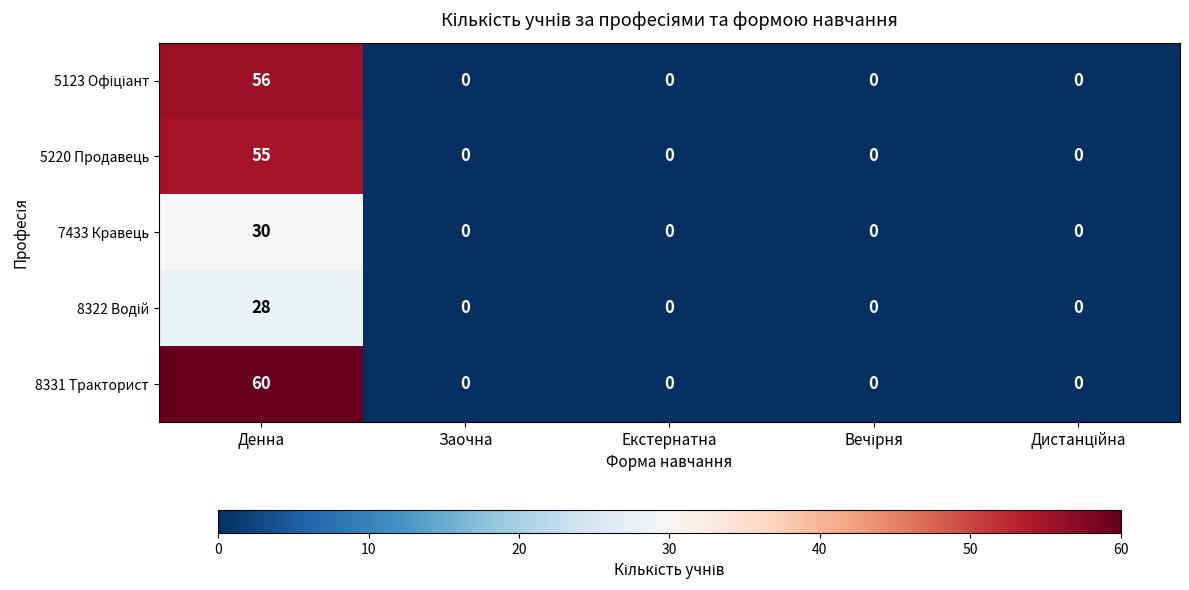

The 8331 Тракторист series shows 25 at Заочна. True or false?

False